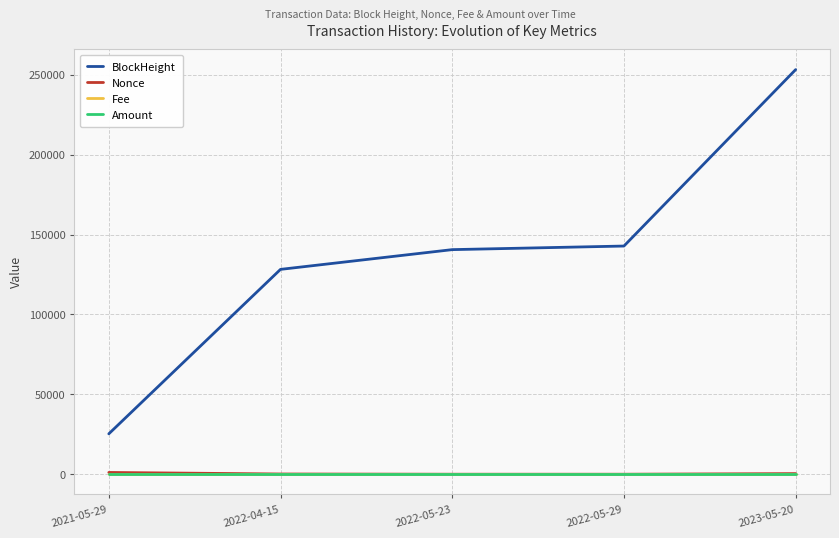

True or false: Amount has a value of 0.0 at 2022-05-29.

True